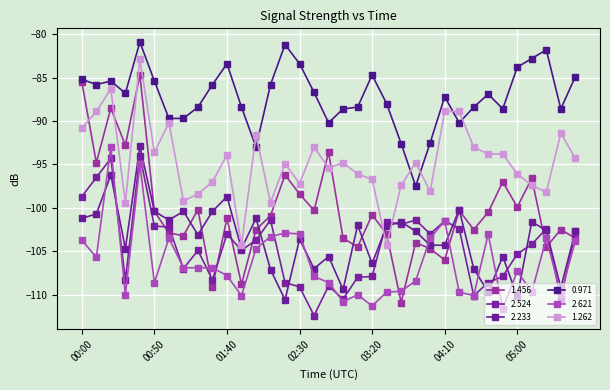

How many times do 2.233 and 1.456 cross each other?

10